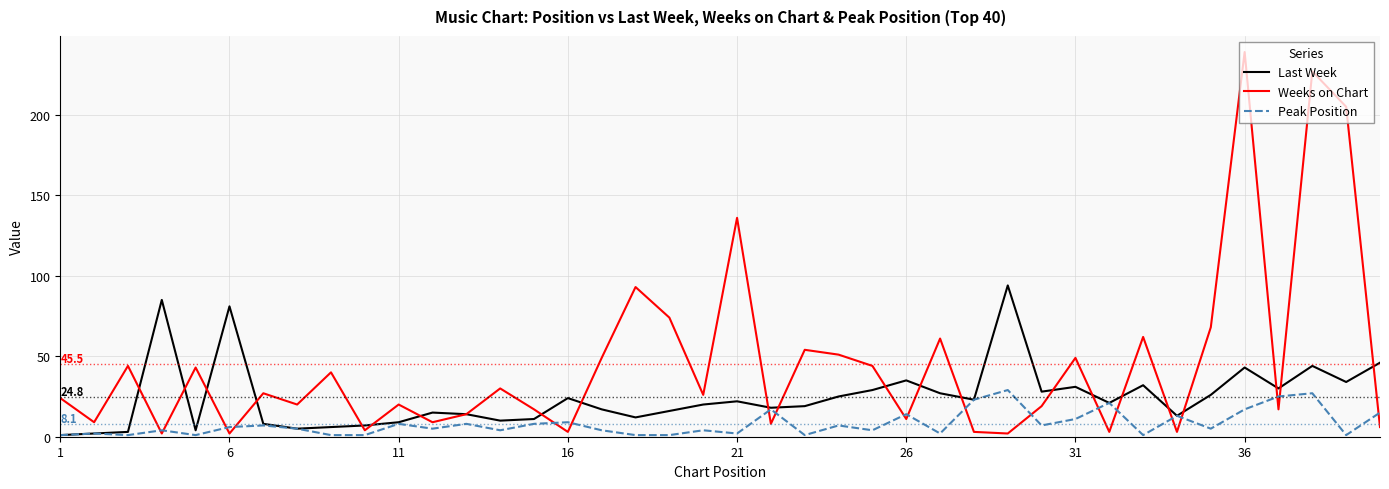

Which series has the largest range (max minus min)?

Weeks on Chart